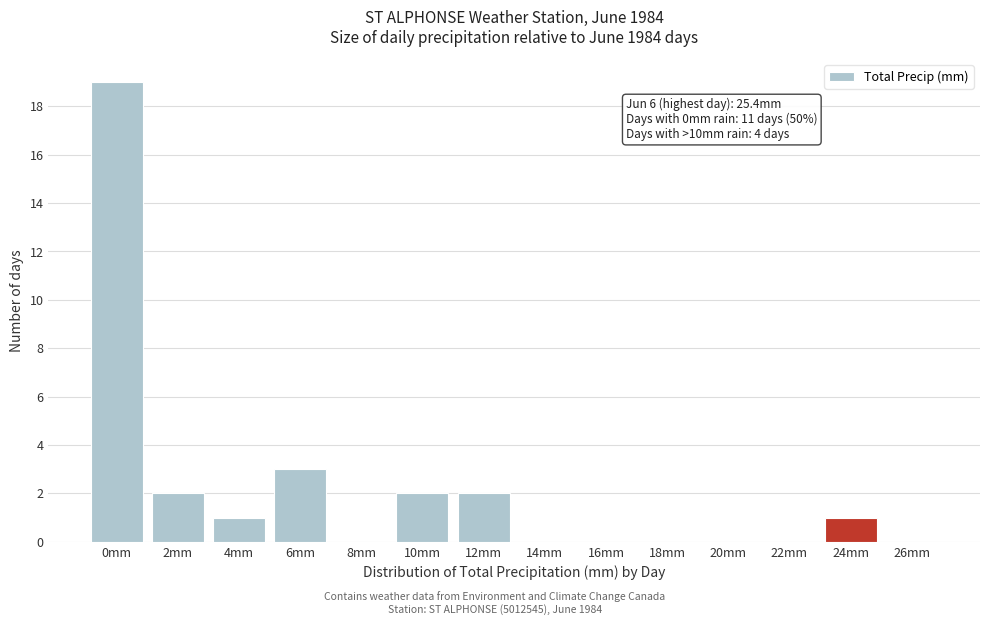

Reading left to right, what are all the values shown in this chart?

0mm=19	2mm=2	4mm=1	6mm=3	8mm=0	10mm=2	12mm=2	14mm=0	16mm=0	18mm=0	20mm=0	22mm=0	24mm=1	26mm=0